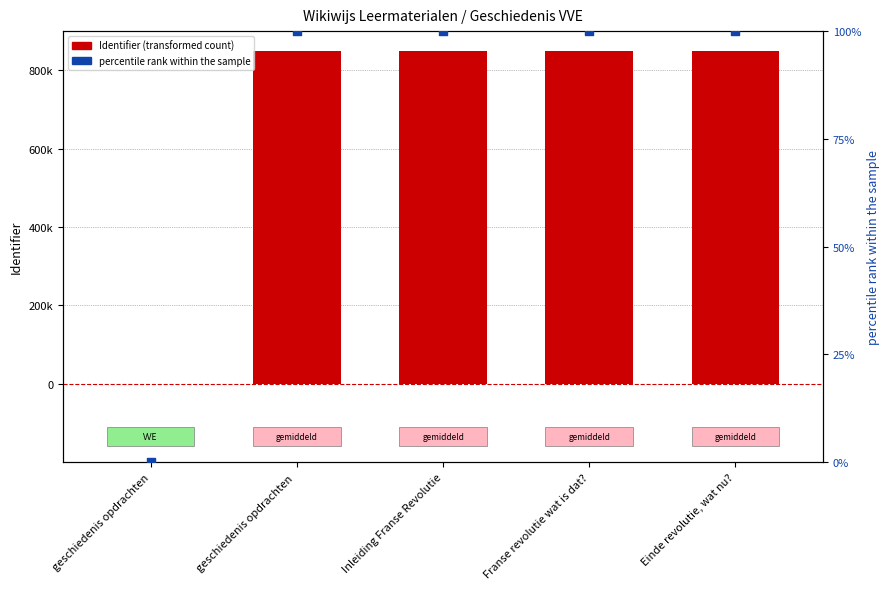

Is the value of Identifier (transformed count) at Inleiding Franse Revolutie greater than the value of percentile rank within the sample at geschiedenis opdrachten?

Yes